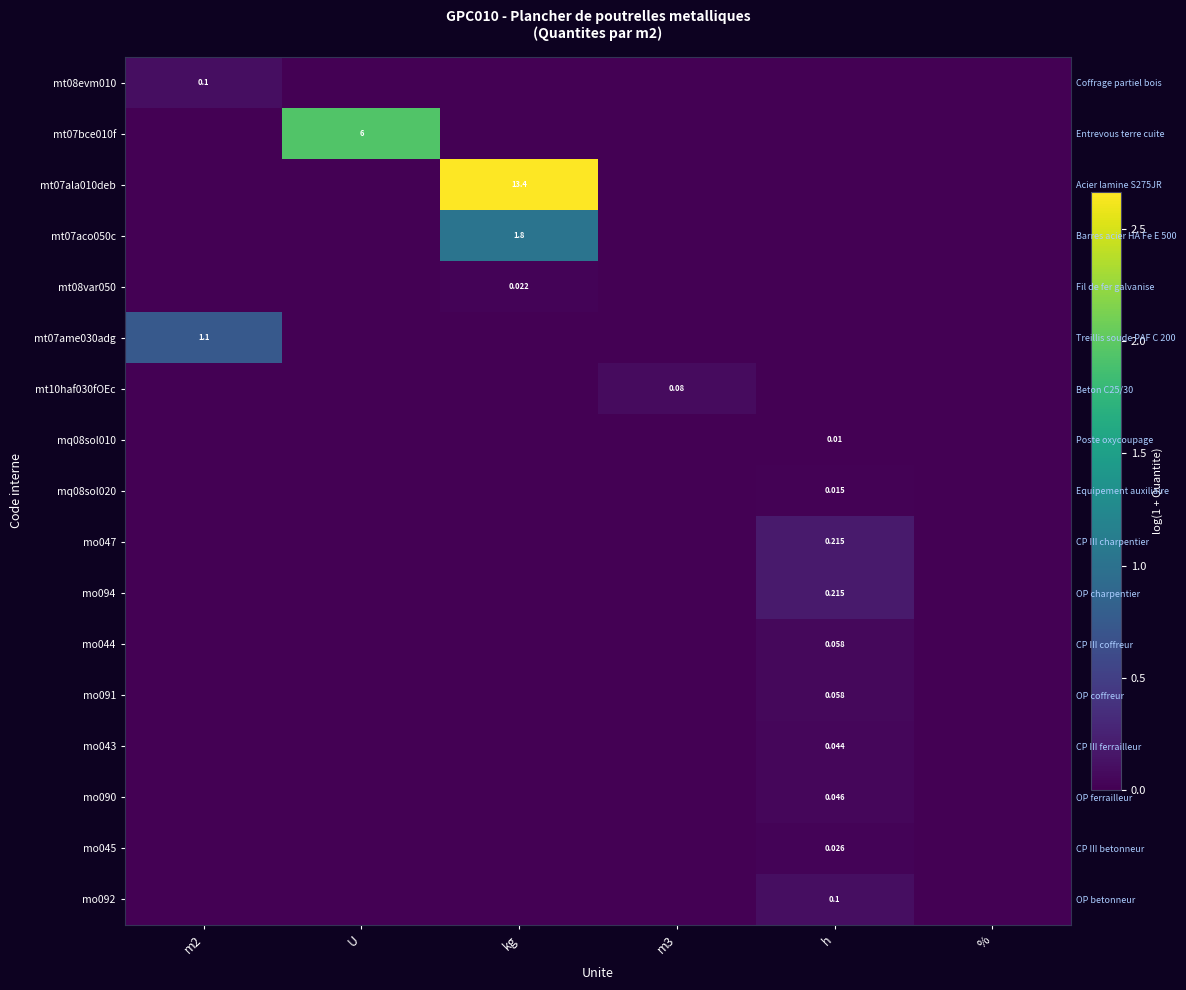

Rank the series at h from highest to lowest value.

mo047, mo094, mo092, mo044, mo091, mo090, mo043, mo045, mq08sol020, mq08sol010, mt08evm010, mt07bce010f, mt07ala010deb, mt07aco050c, mt08var050, mt07ame030adg, mt10haf030fOEc